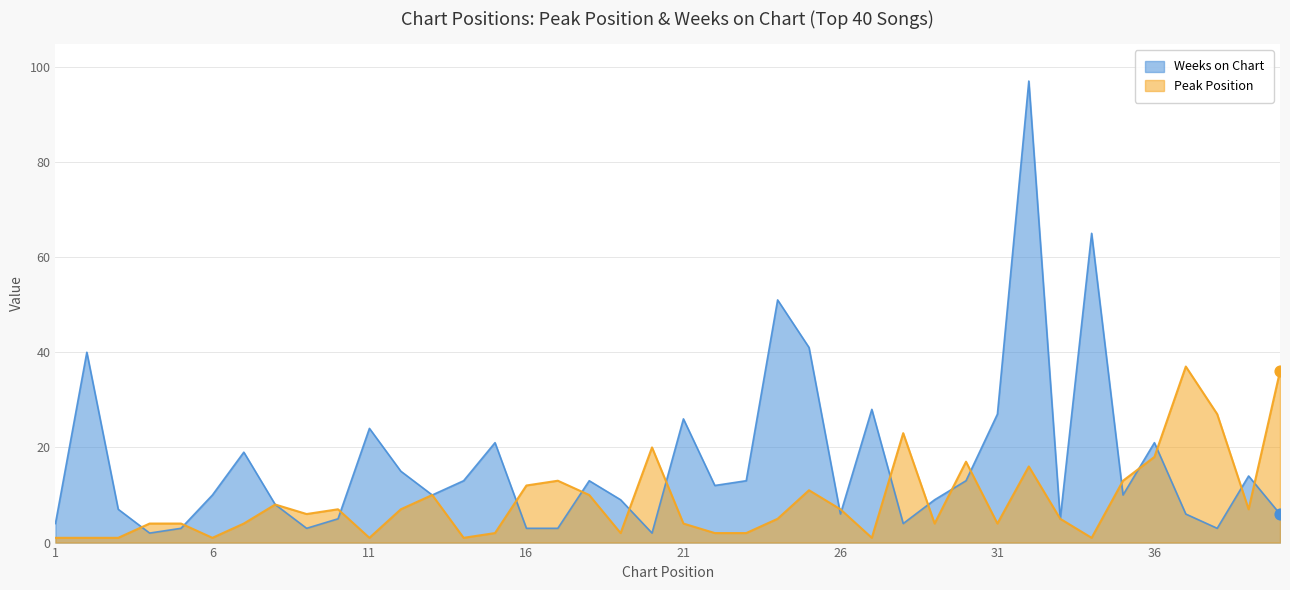

Which series contains the lowest Y value?

Peak Position